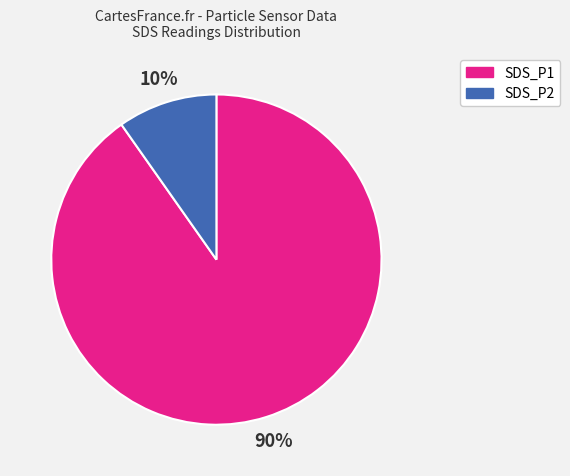

How many segments does this pie chart have?

2